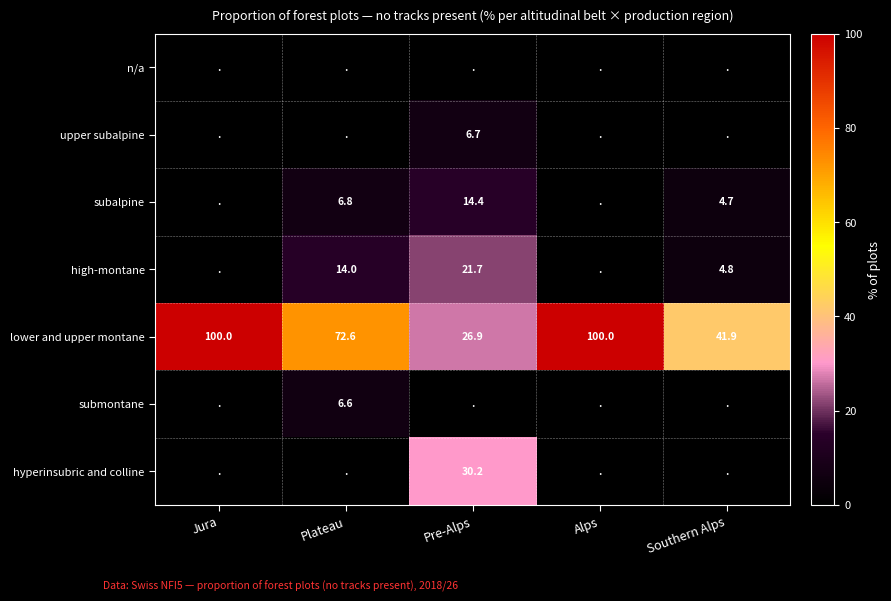

At how many categories does at least one series exceed 44?

3